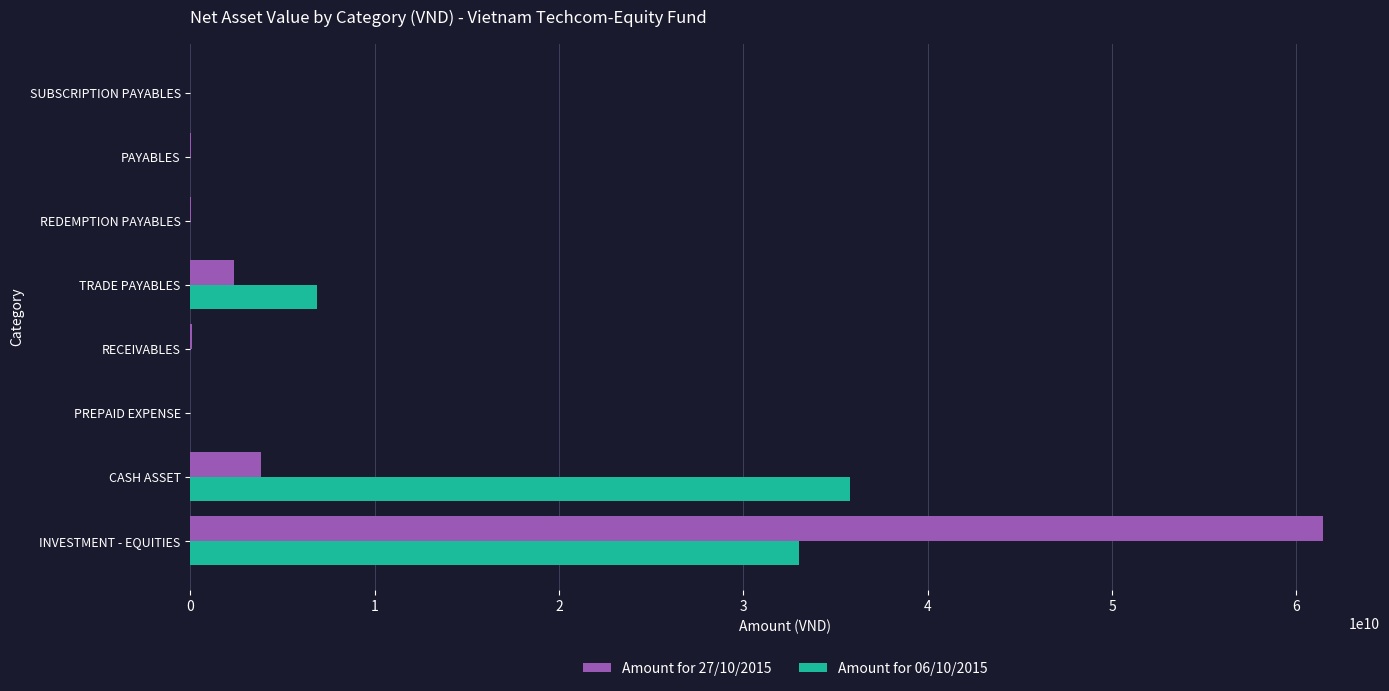

Is the value of Amount for 06/10/2015 at INVESTMENT - EQUITIES greater than the value of Amount for 27/10/2015 at RECEIVABLES?

Yes